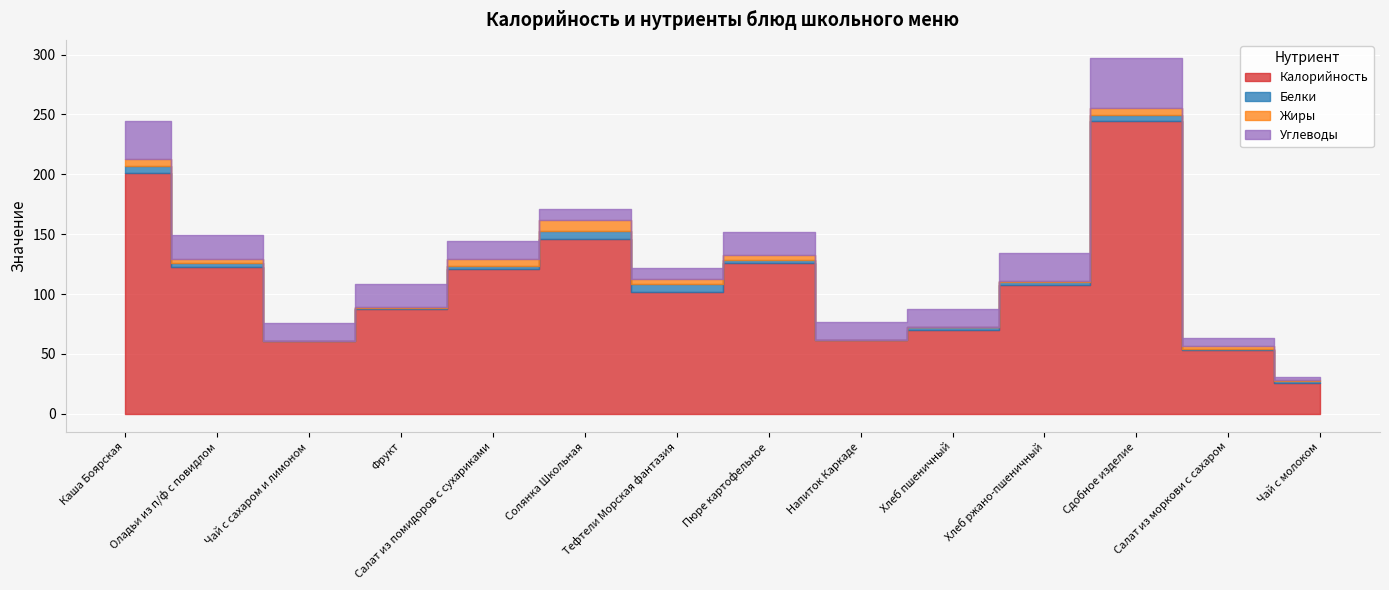

What is the value of the Углеводы point at the 14th from the left?

2.3